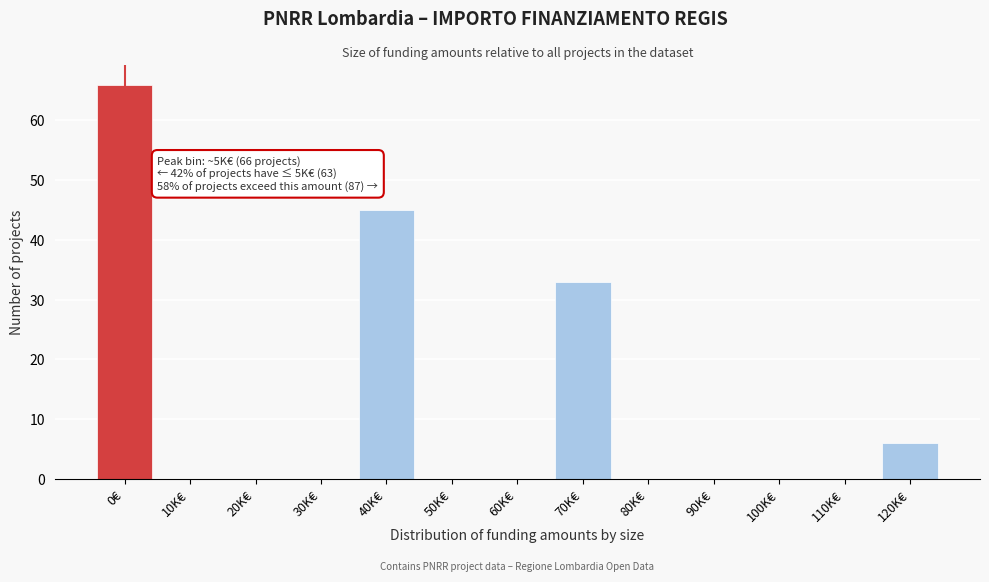

Reading right to left, extract all data points from this chart.

120K€=6	110K€=0	100K€=0	90K€=0	80K€=0	70K€=33	60K€=0	50K€=0	40K€=45	30K€=0	20K€=0	10K€=0	0€=66